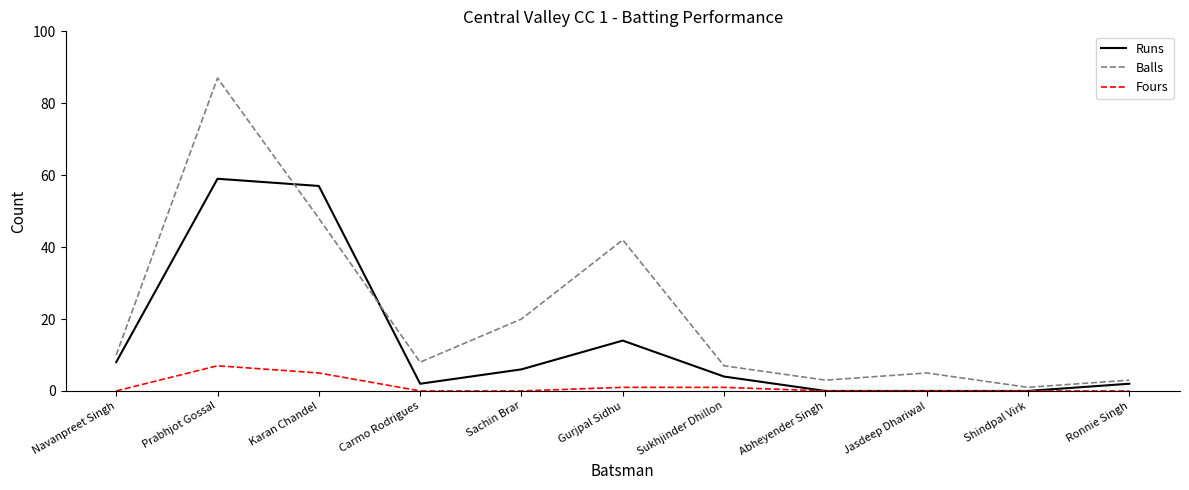

List the series in order of their peak value, highest first.

Balls, Runs, Fours